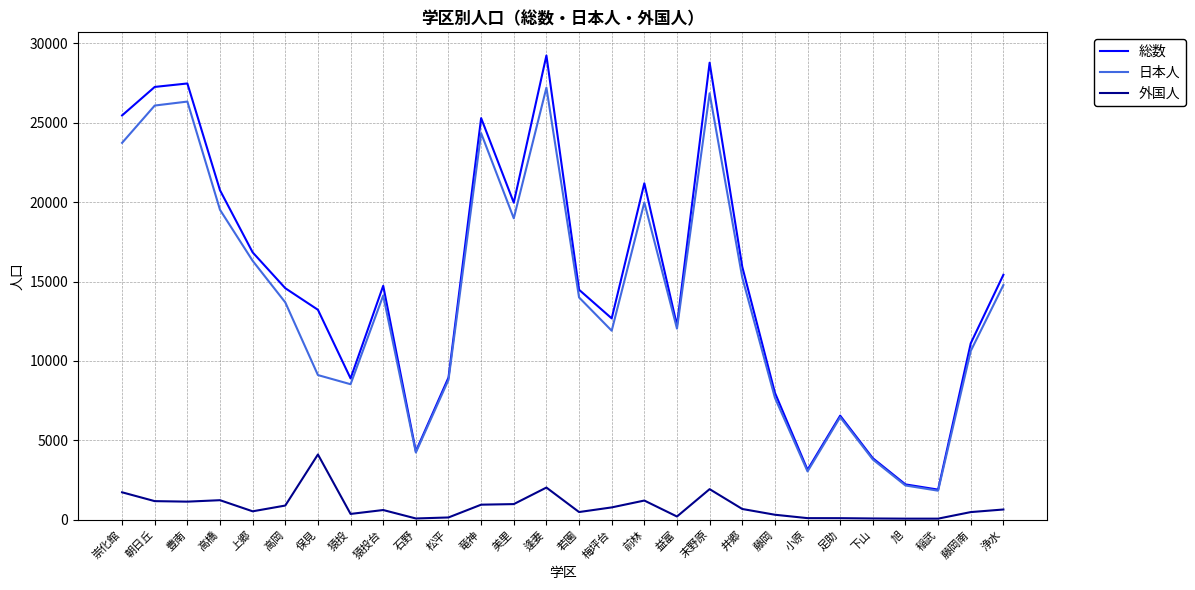

Rank the series by their maximum value, from lowest to highest.

外国人, 日本人, 総数